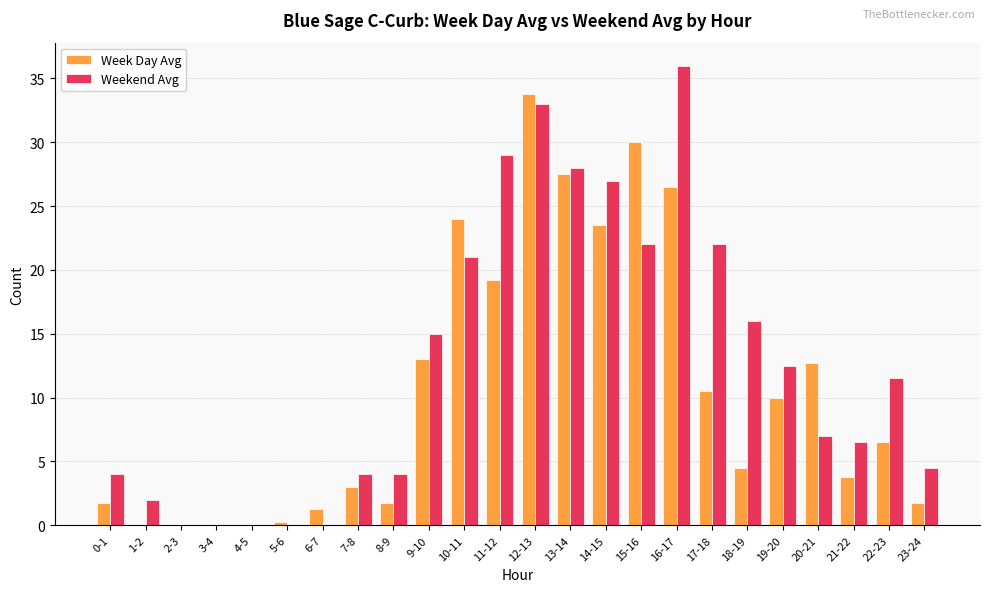

At which label is Weekend Avg closest to 18?

18-19